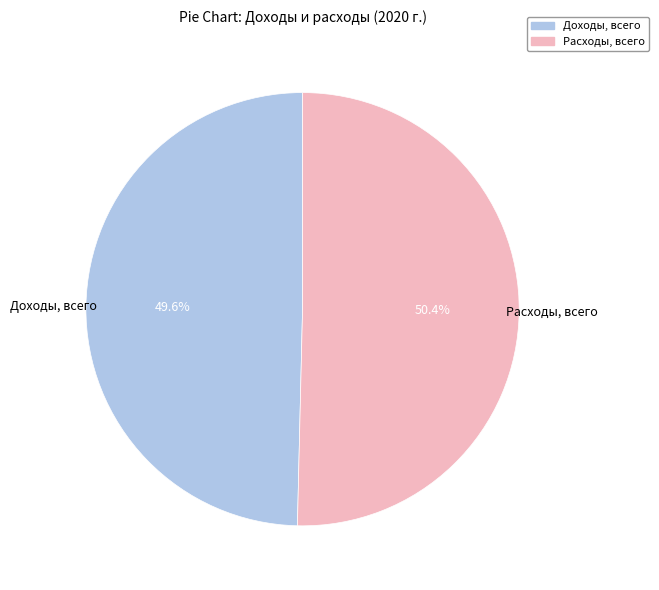

To the nearest percent, what portion does Расходы, всего represent?

50%